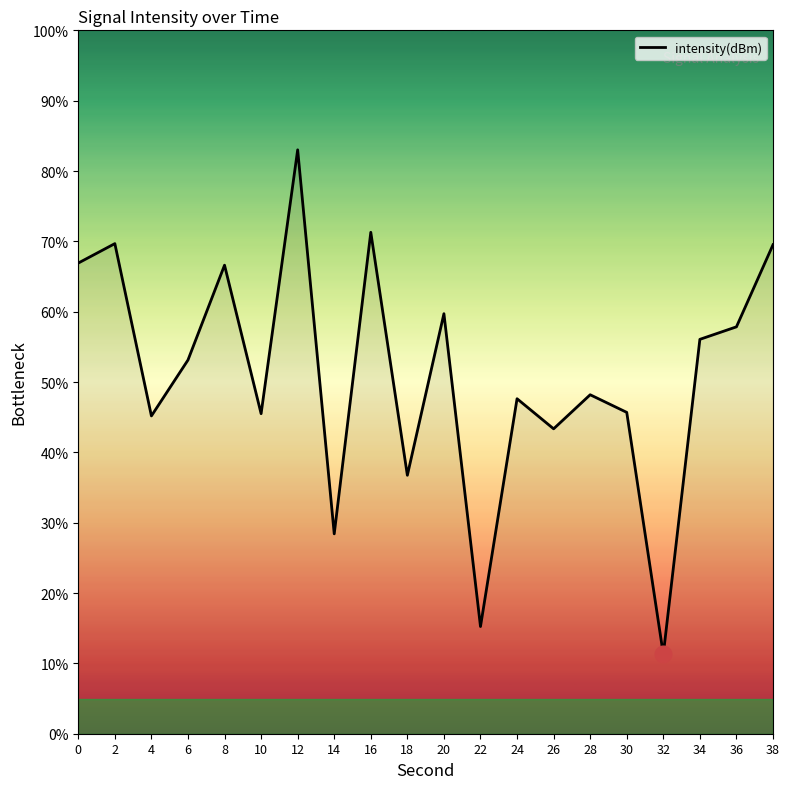

What is the change in value from 0 to 22?

-51.7